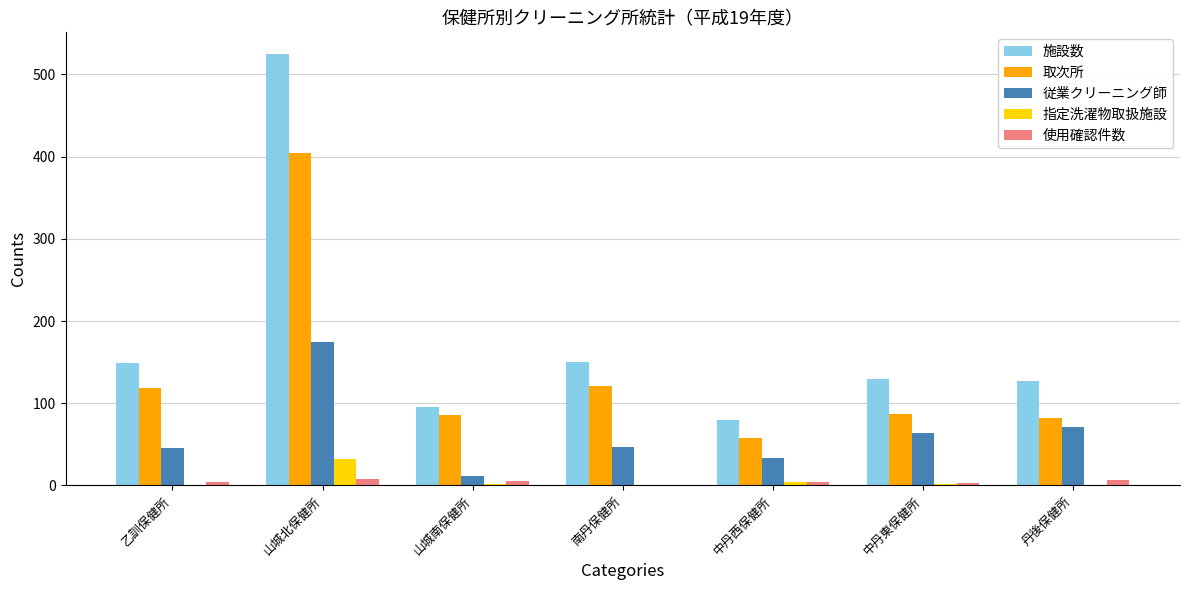

True or false: 取次所 has a value of 121 at 南丹保健所.

True